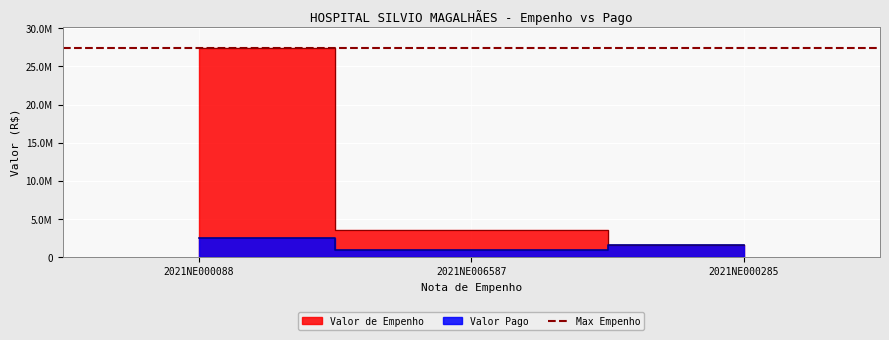

Reading left to right, what are all the values shown in this chart?

Valor de Empenho: 27480312.8	3504332.1	1508754.4
Valor Pago: 2498210.2	876083.0	1508754.4